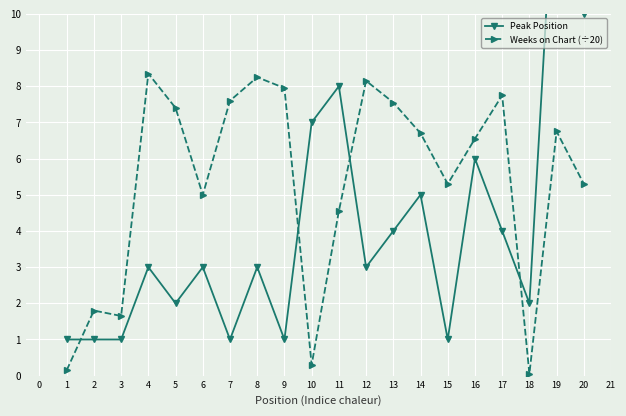

Which category has the highest value in the Weeks on Chart (÷20) series?

4